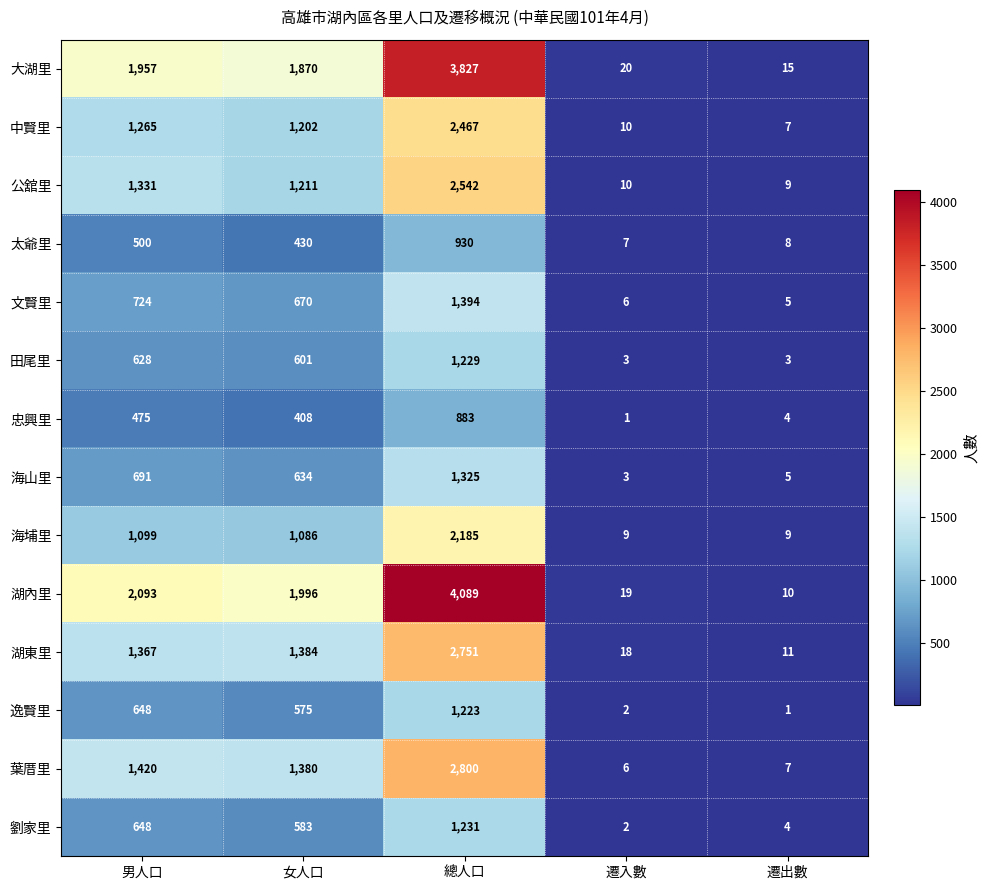

What is the difference between the highest and lowest values at 總人口?

3206